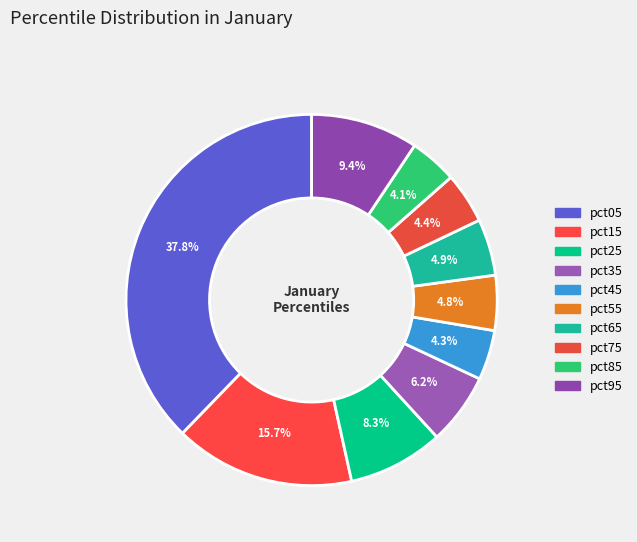

Is it true that pct55 is 5% of the pie?

True